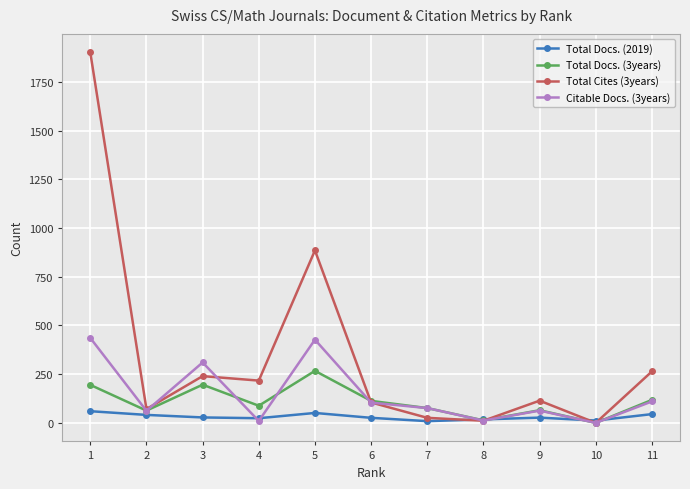

True or false: Citable Docs. (3years) has more than 1 points higher than both neighbors.

True